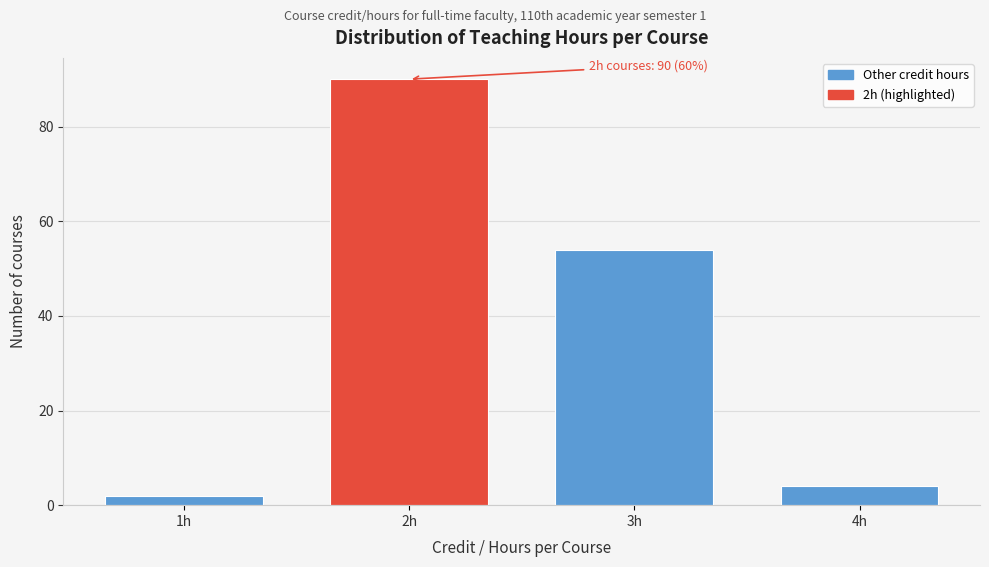

Reading left to right, what are all the values shown in this chart?

1h=2	2h=90	3h=54	4h=4